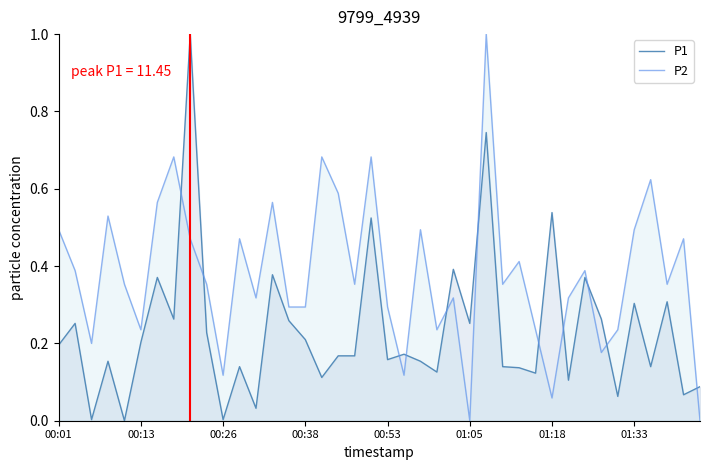

Reading left to right, list all the values displayed in this chart.

P1: 0.2	0.3	0.0	0.2	0.0	0.2	0.4	0.3	1.0	0.2	0.0	0.1	0.0	0.4	0.3	0.2	0.1	0.2	0.2	0.5	0.2	0.2	0.2	0.1	0.4	0.3	0.7	0.1	0.1	0.1	0.5	0.1	0.4	0.3	0.1	0.3	0.1	0.3	0.1	0.1
P2: 0.5	0.4	0.2	0.5	0.4	0.2	0.6	0.7	0.5	0.4	0.1	0.5	0.3	0.6	0.3	0.3	0.7	0.6	0.4	0.7	0.3	0.1	0.5	0.2	0.3	0.0	1.0	0.4	0.4	0.2	0.1	0.3	0.4	0.2	0.2	0.5	0.6	0.4	0.5	0.0